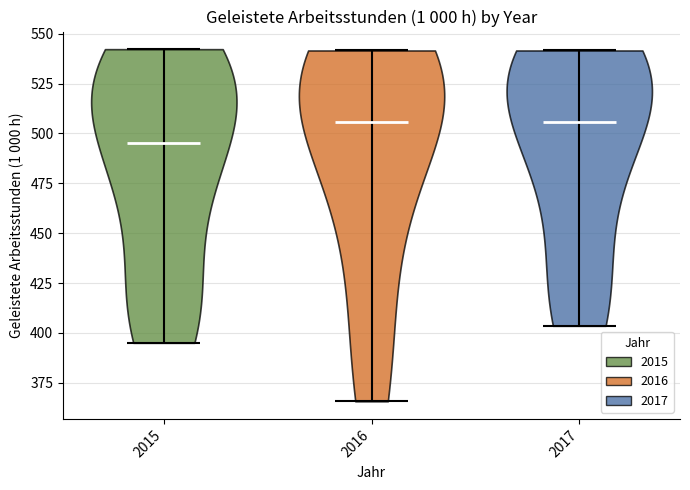

Reading left to right, read every violin against the y-axis: where its median line is, and the lowest and highest points it reaches. The values are not printed on the chart, so give them approximately, as read against the axis.

2015: median line 495, lowest point 395, highest point 540
2016: median line 505, lowest point 365, highest point 540
2017: median line 505, lowest point 405, highest point 540